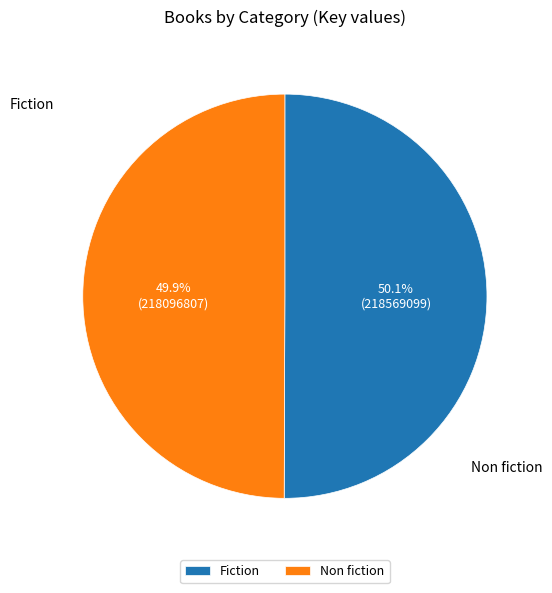

How many segments does this pie chart have?

2